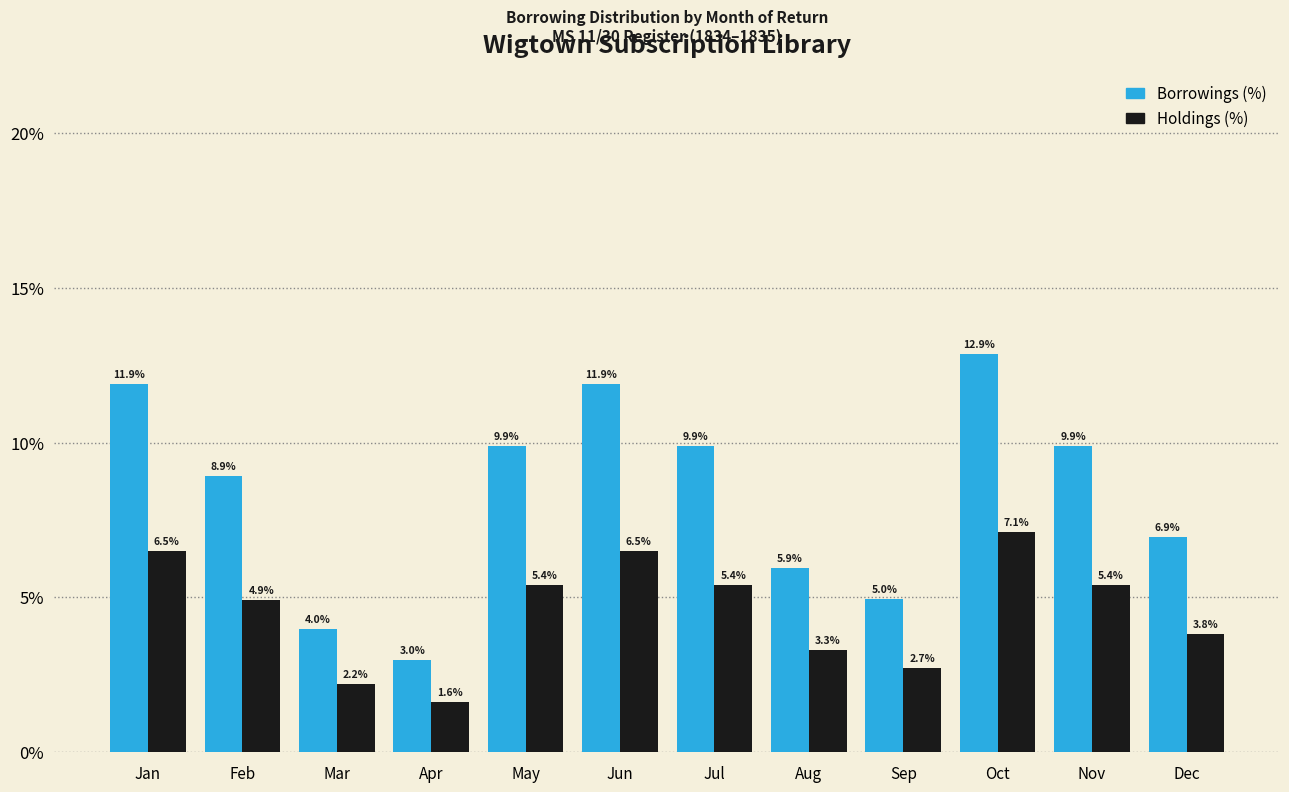

Count the number of data series in this chart.

2